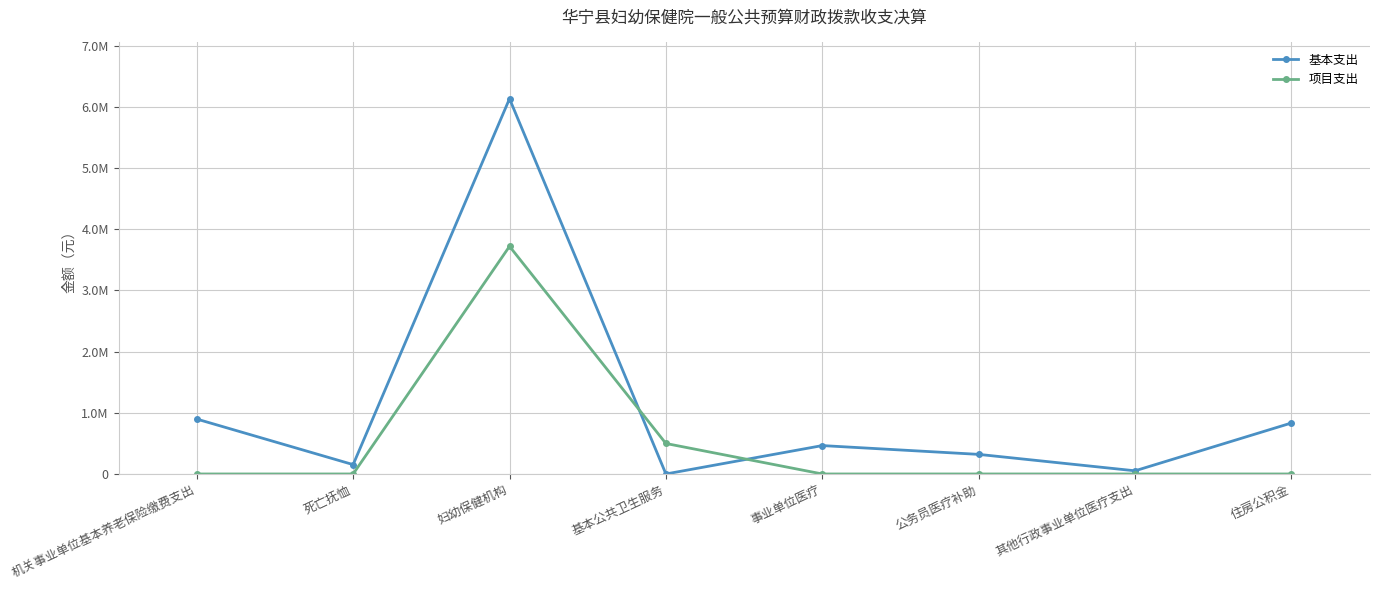

Which has a higher value, 死亡抚恤 or 妇幼保健机构?

妇幼保健机构